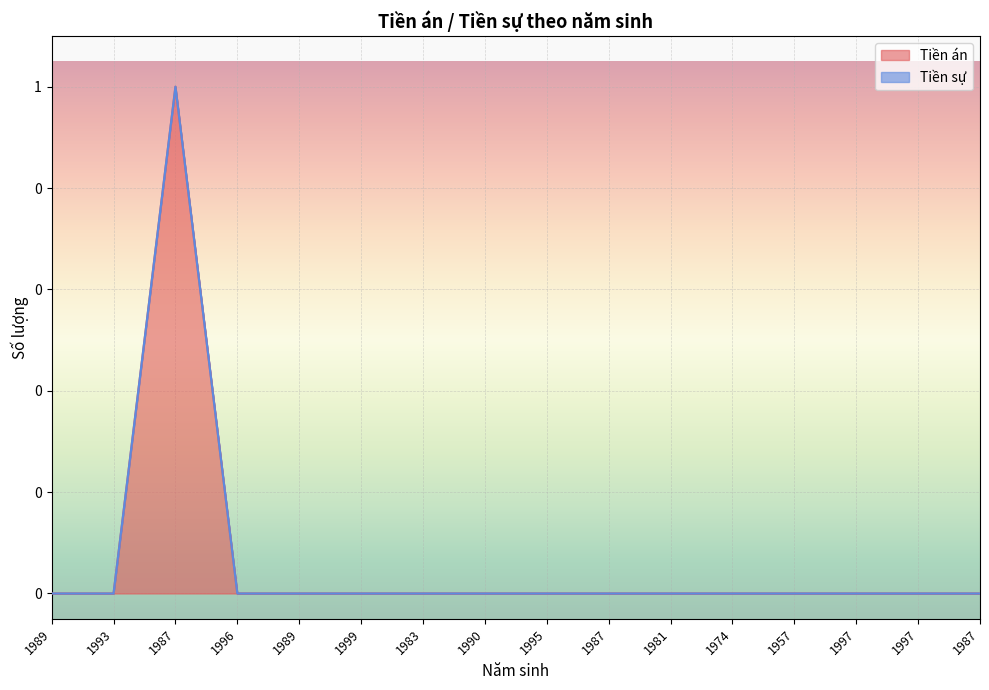

Where is the first local maximum?

1987